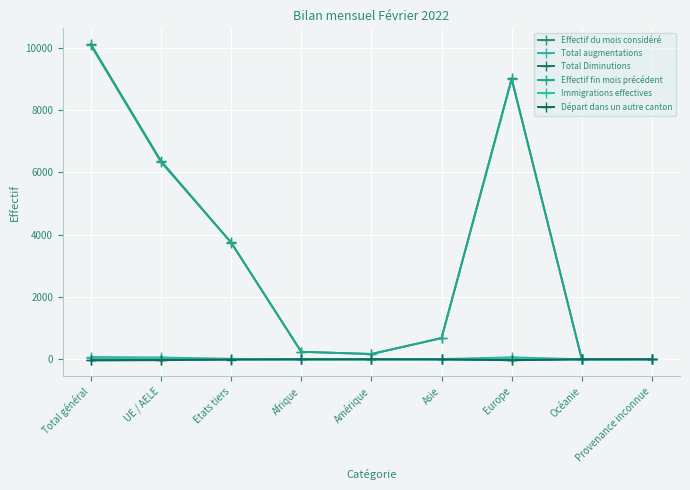

At which label does Effectif du mois considéré first exceed 681?

Total général